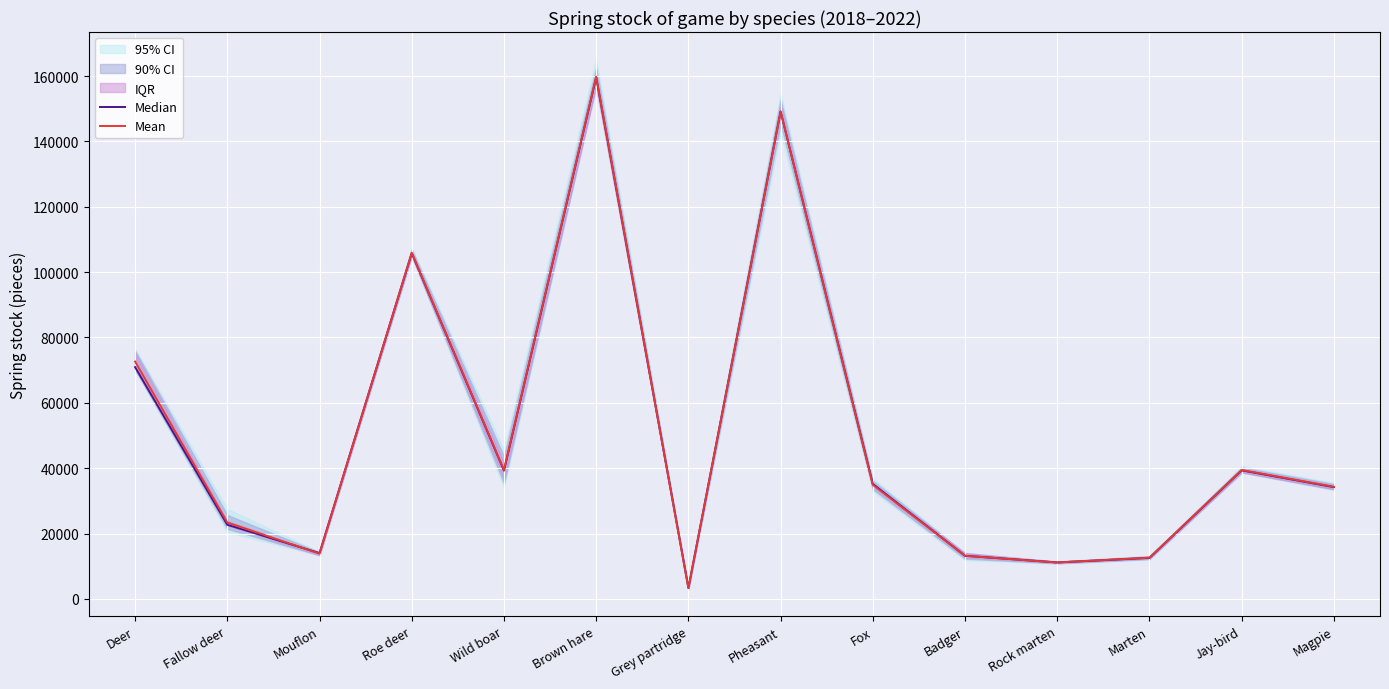

Rank the series at Deer from lowest to highest value.

Median, Mean